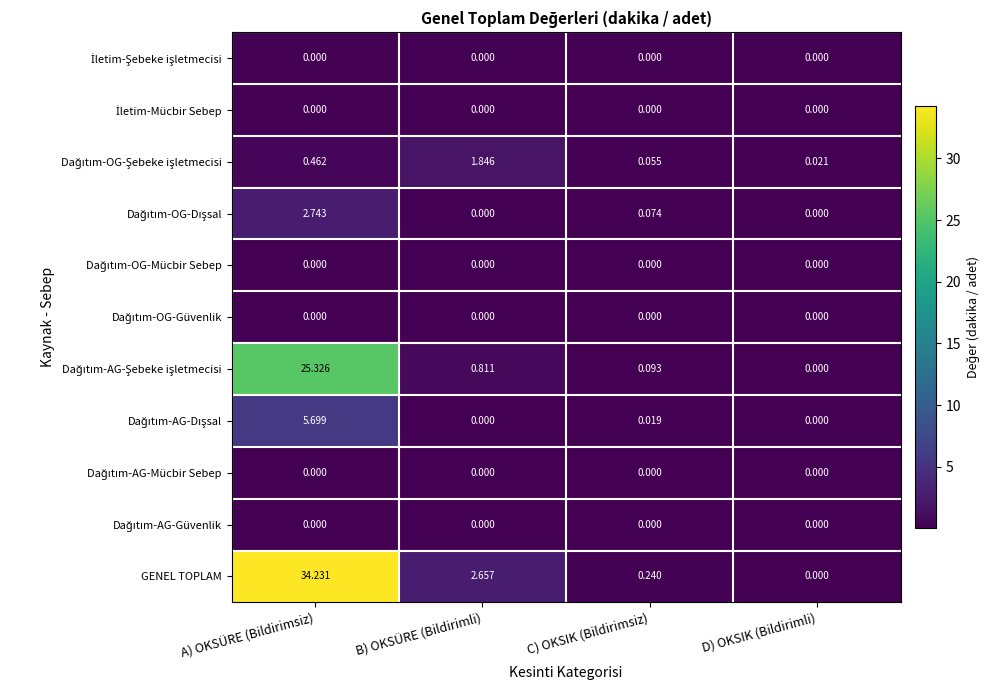

List the labels in order of GENEL TOPLAM value, largest first.

A) OKSÜRE (Bildirimsiz), B) OKSÜRE (Bildirimli), C) OKSIK (Bildirimsiz), D) OKSIK (Bildirimli)